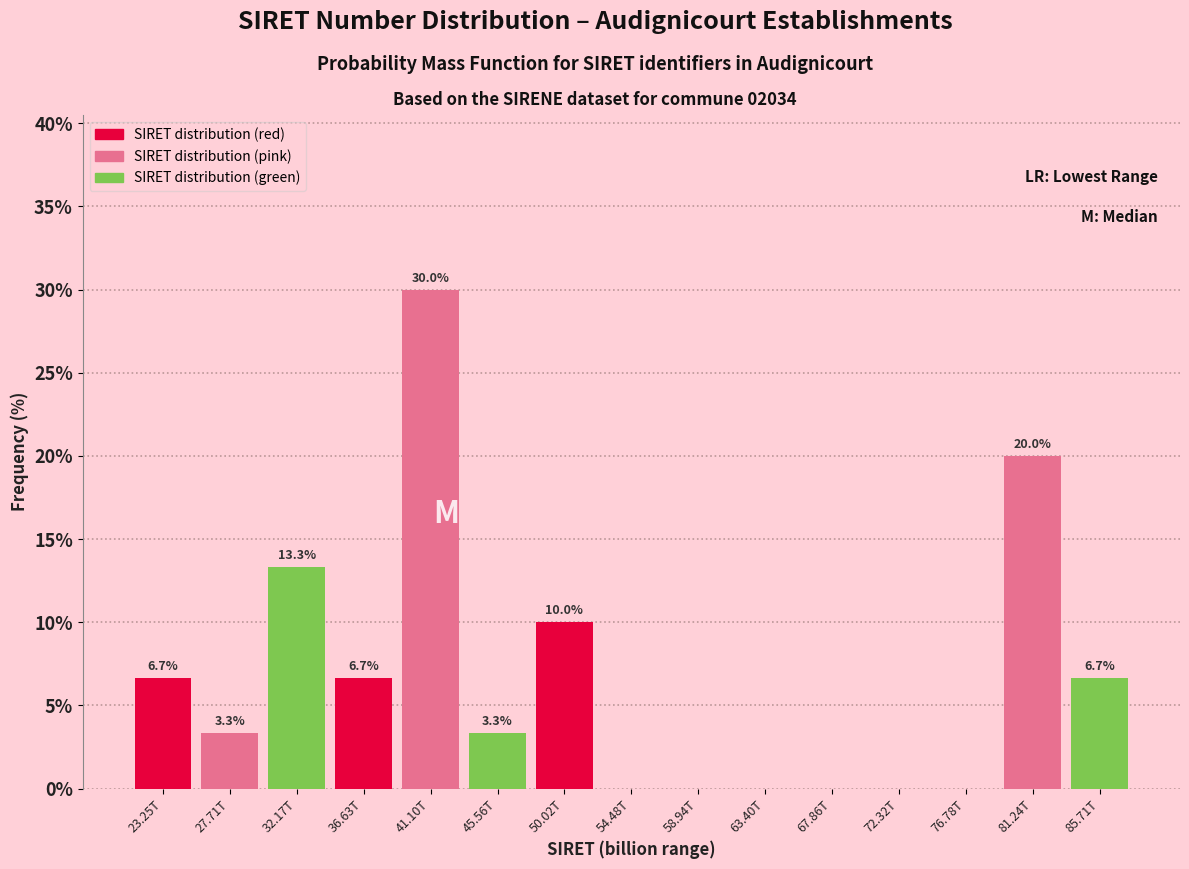

Reading right to left, extract all data points from this chart.

85.71T=6.7	81.24T=20.0	76.78T=0.0	72.32T=0.0	67.86T=0.0	63.40T=0.0	58.94T=0.0	54.48T=0.0	50.02T=10.0	45.56T=3.3	41.10T=30.0	36.63T=6.7	32.17T=13.3	27.71T=3.3	23.25T=6.7